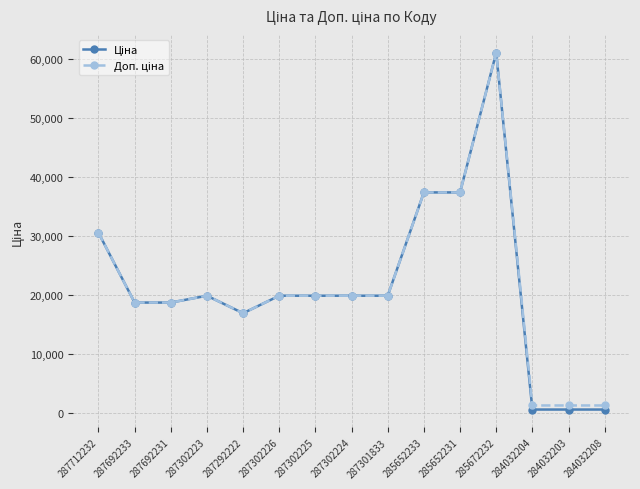

At which category is the sum across all series the highest?

285672232